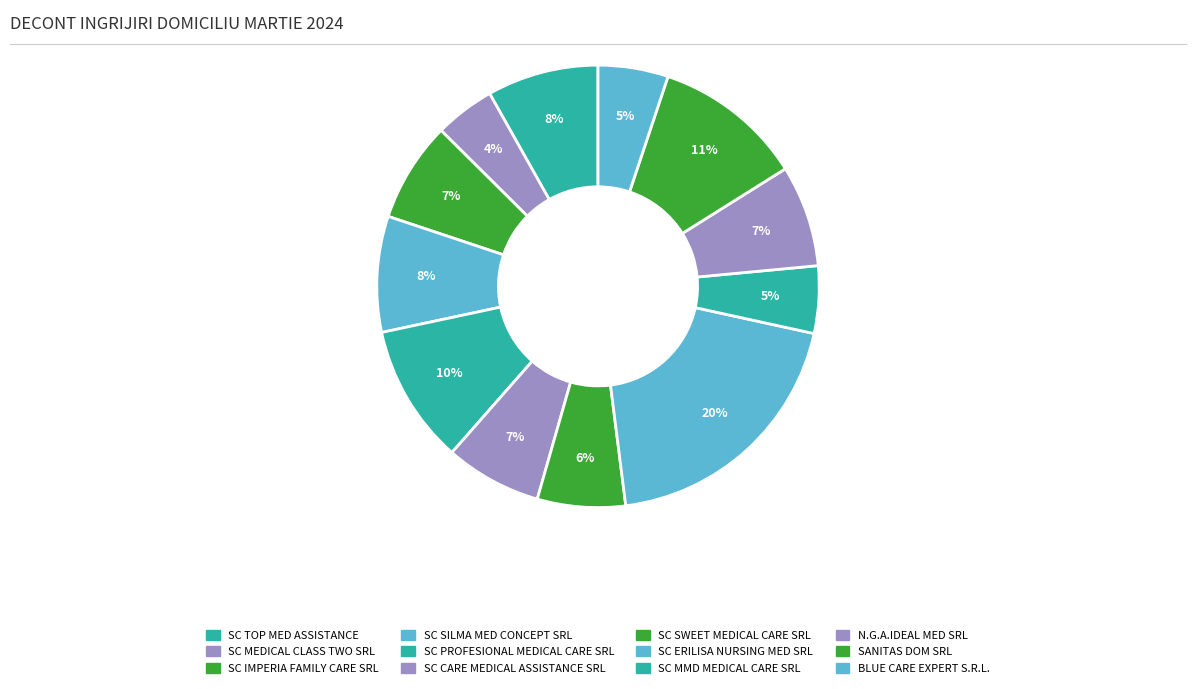

Is it true that SC MEDICAL CLASS TWO SRL is 10% of the pie?

False